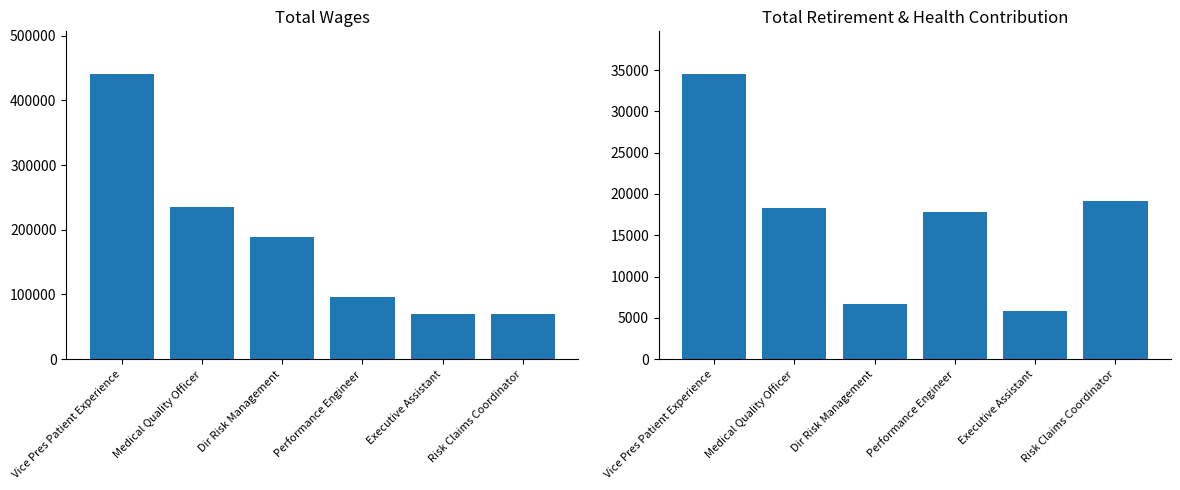

What is the difference between the maximum and minimum values in the Total Wages series?

371465